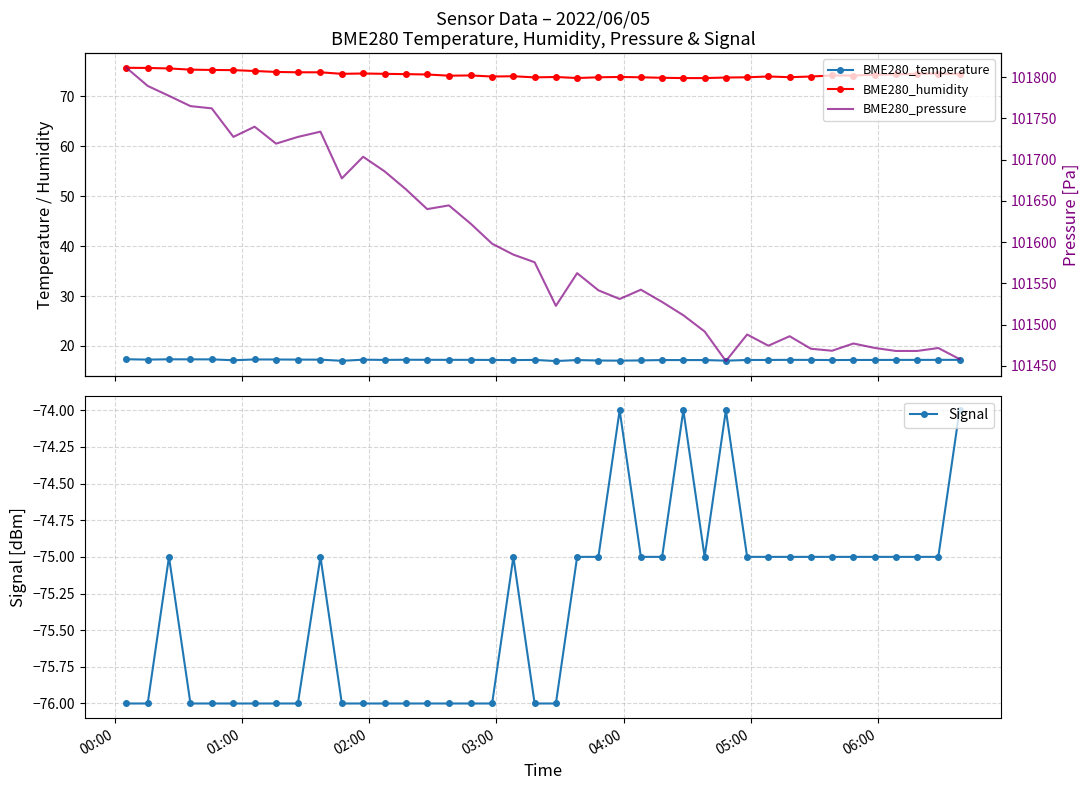

What is the lowest value of the Signal series?

-76